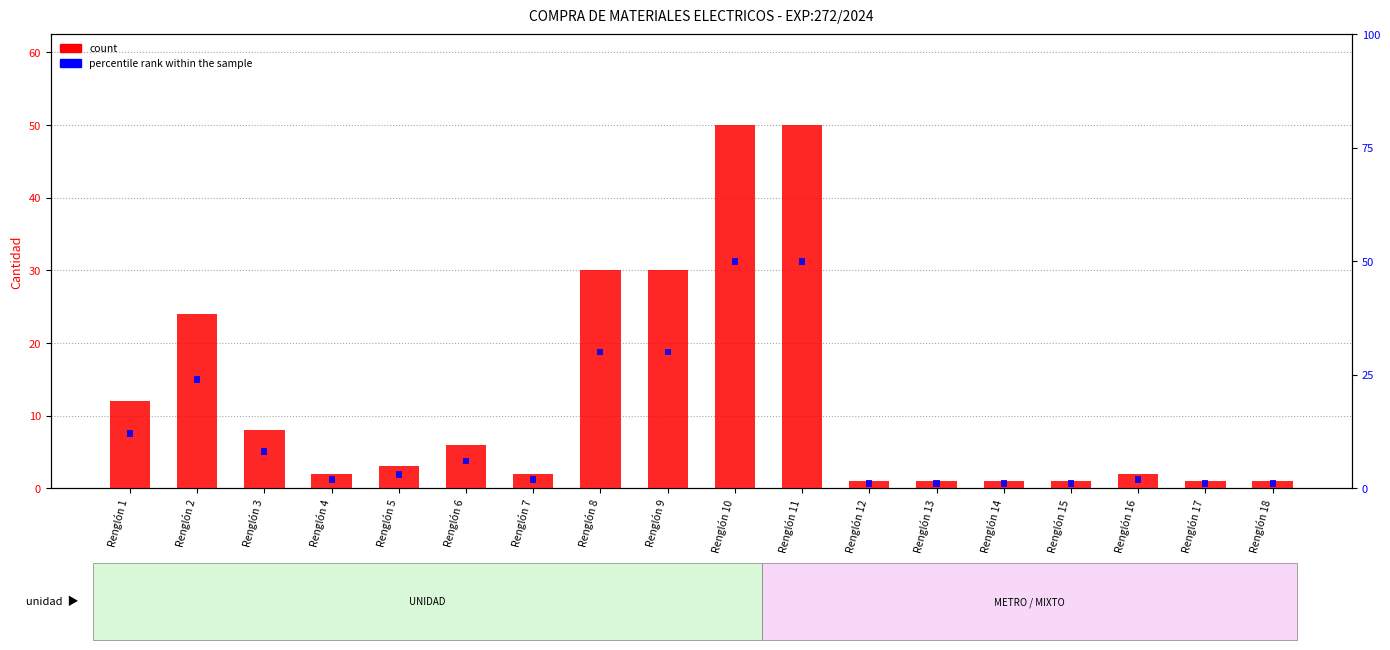

Rank the series by their maximum value, from lowest to highest.

percentile rank within the sample, count